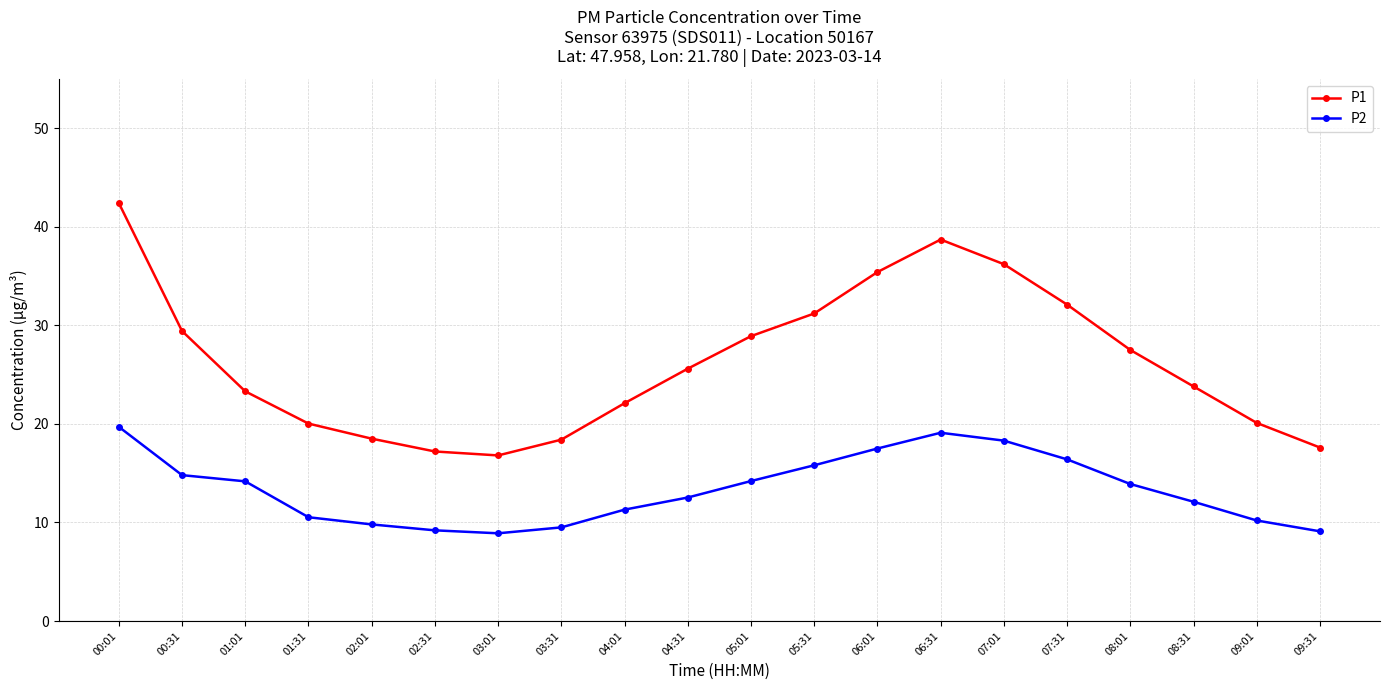

What is the difference between the P1 values at 00:01 and 03:01?

25.6